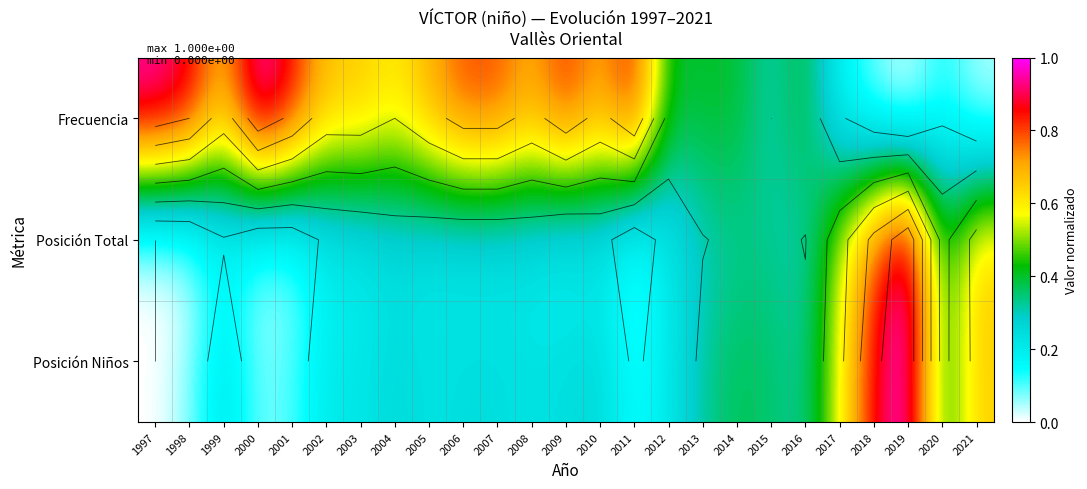

What value does the Posición Niños series have at 2008?

0.2